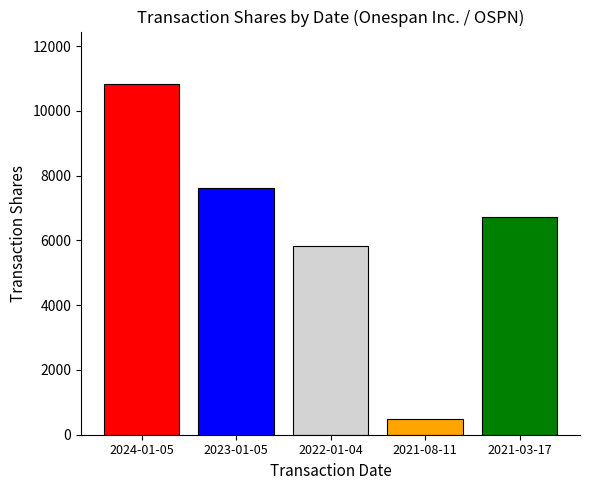

The chart shows a value of 3086 at 2021-03-17. True or false?

False